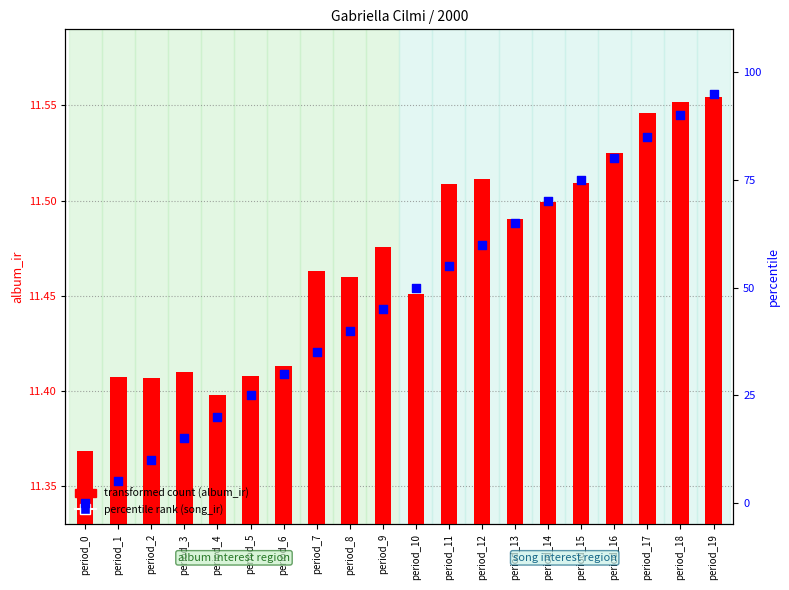

What are all the series names shown in the legend?

transformed count (album_ir), percentile rank (song_ir)